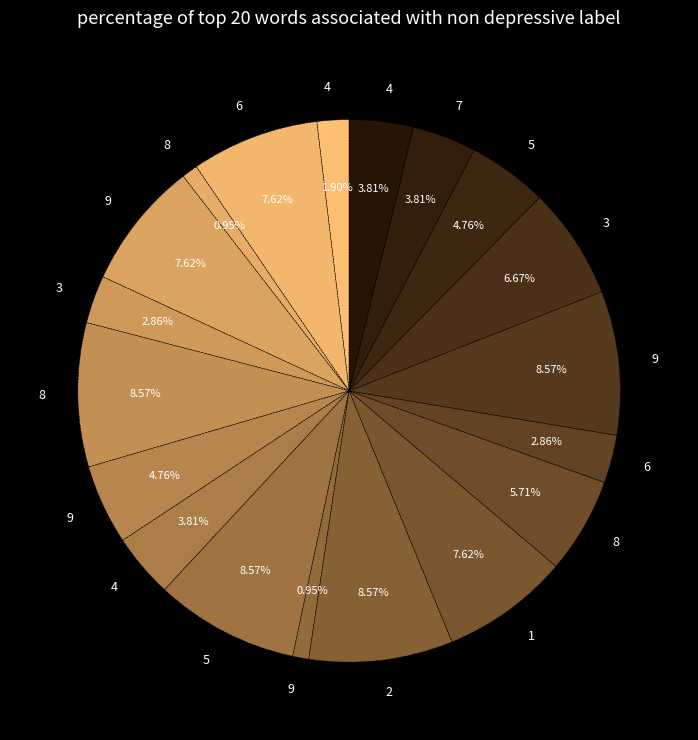

Count the number of slices in the pie.

19